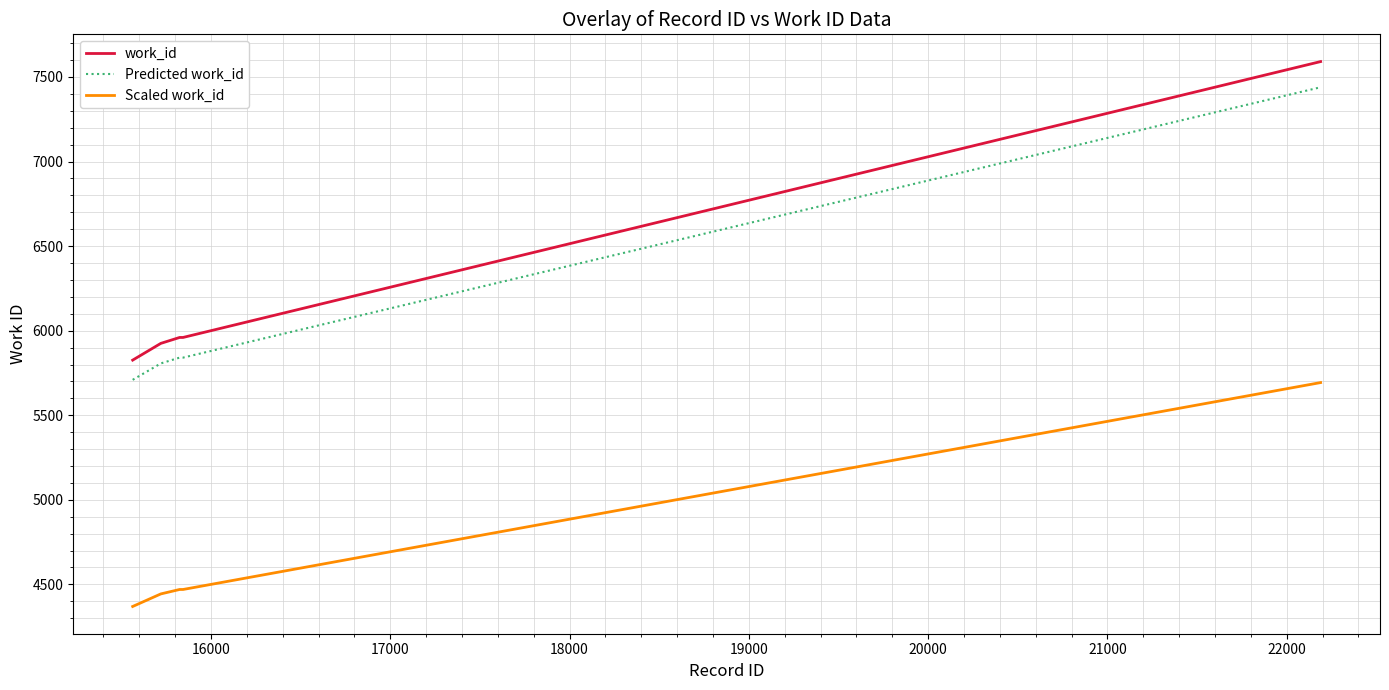

How many lines are shown in the chart?

3